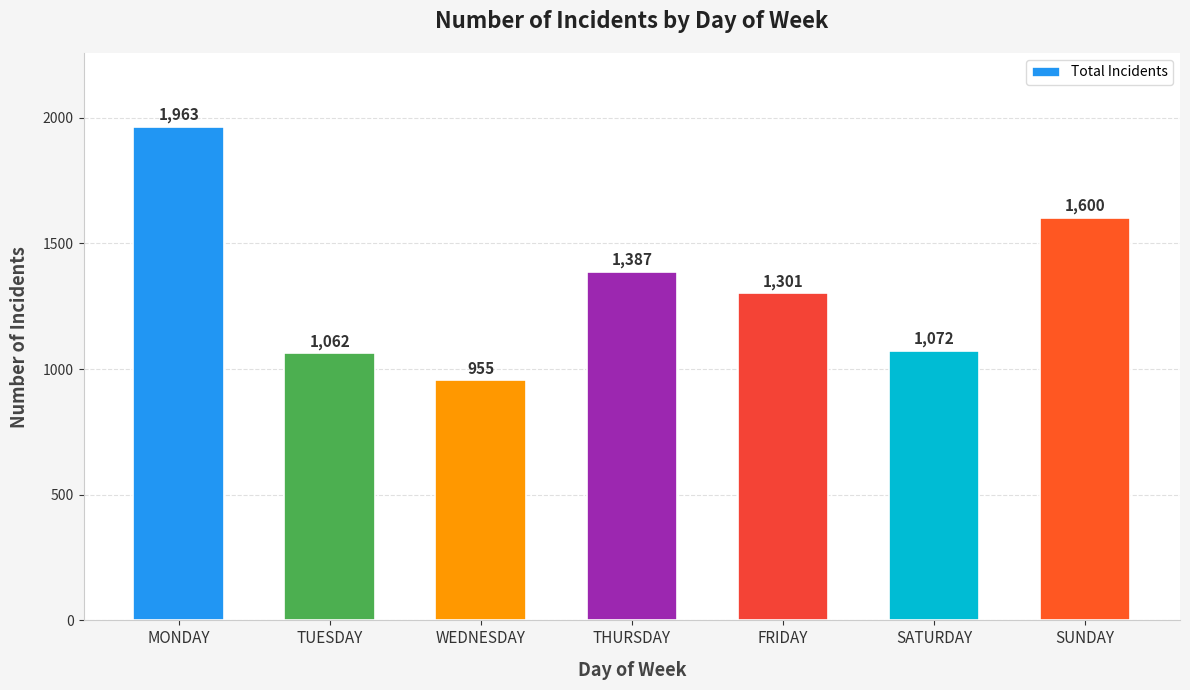

The value at WEDNESDAY is 955. True or false?

True